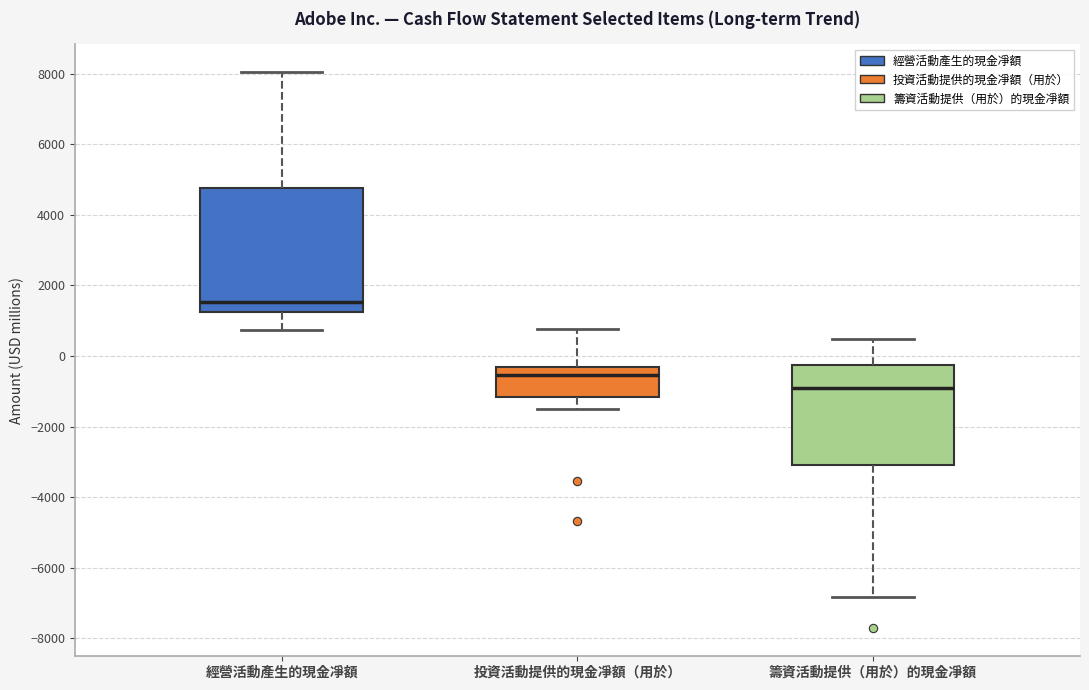

Which box is the tallest, from its lower edge to its upper edge?

經營活動產生的現金凈額